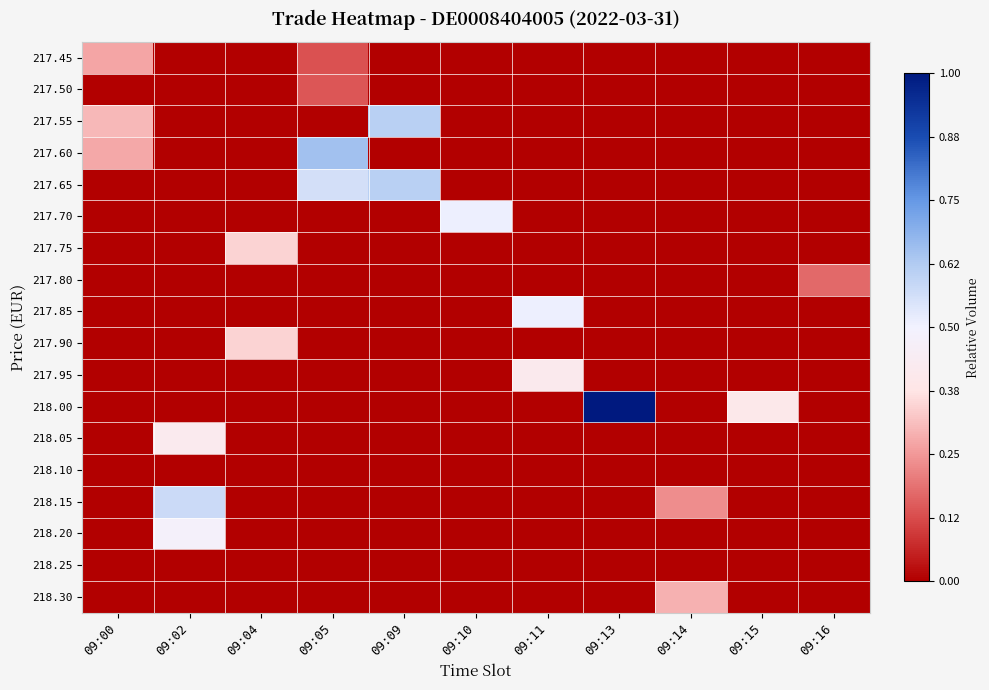

Reading left to right, transcribe all the data shown in this chart.

217.45: 09:00=0.3	09:02=0.0	09:04=0.0	09:05=0.1	09:09=0.0	09:10=0.0	09:11=0.0	09:13=0.0	09:14=0.0	09:15=0.0	09:16=0.0
217.50: 09:00=0.0	09:02=0.0	09:04=0.0	09:05=0.1	09:09=0.0	09:10=0.0	09:11=0.0	09:13=0.0	09:14=0.0	09:15=0.0	09:16=0.0
217.55: 09:00=0.3	09:02=0.0	09:04=0.0	09:05=0.0	09:09=0.6	09:10=0.0	09:11=0.0	09:13=0.0	09:14=0.0	09:15=0.0	09:16=0.0
217.60: 09:00=0.3	09:02=0.0	09:04=0.0	09:05=0.7	09:09=0.0	09:10=0.0	09:11=0.0	09:13=0.0	09:14=0.0	09:15=0.0	09:16=0.0
217.65: 09:00=0.0	09:02=0.0	09:04=0.0	09:05=0.6	09:09=0.6	09:10=0.0	09:11=0.0	09:13=0.0	09:14=0.0	09:15=0.0	09:16=0.0
217.70: 09:00=0.0	09:02=0.0	09:04=0.0	09:05=0.0	09:09=0.0	09:10=0.5	09:11=0.0	09:13=0.0	09:14=0.0	09:15=0.0	09:16=0.0
217.75: 09:00=0.0	09:02=0.0	09:04=0.3	09:05=0.0	09:09=0.0	09:10=0.0	09:11=0.0	09:13=0.0	09:14=0.0	09:15=0.0	09:16=0.0
217.80: 09:00=0.0	09:02=0.0	09:04=0.0	09:05=0.0	09:09=0.0	09:10=0.0	09:11=0.0	09:13=0.0	09:14=0.0	09:15=0.0	09:16=0.2
217.85: 09:00=0.0	09:02=0.0	09:04=0.0	09:05=0.0	09:09=0.0	09:10=0.0	09:11=0.5	09:13=0.0	09:14=0.0	09:15=0.0	09:16=0.0
217.90: 09:00=0.0	09:02=0.0	09:04=0.3	09:05=0.0	09:09=0.0	09:10=0.0	09:11=0.0	09:13=0.0	09:14=0.0	09:15=0.0	09:16=0.0
217.95: 09:00=0.0	09:02=0.0	09:04=0.0	09:05=0.0	09:09=0.0	09:10=0.0	09:11=0.4	09:13=0.0	09:14=0.0	09:15=0.0	09:16=0.0
218.00: 09:00=0.0	09:02=0.0	09:04=0.0	09:05=0.0	09:09=0.0	09:10=0.0	09:11=0.0	09:13=1.0	09:14=0.0	09:15=0.4	09:16=0.0
218.05: 09:00=0.0	09:02=0.4	09:04=0.0	09:05=0.0	09:09=0.0	09:10=0.0	09:11=0.0	09:13=0.0	09:14=0.0	09:15=0.0	09:16=0.0
218.10: 09:00=0.0	09:02=0.0	09:04=0.0	09:05=0.0	09:09=0.0	09:10=0.0	09:11=0.0	09:13=0.0	09:14=0.0	09:15=0.0	09:16=0.0
218.15: 09:00=0.0	09:02=0.6	09:04=0.0	09:05=0.0	09:09=0.0	09:10=0.0	09:11=0.0	09:13=0.0	09:14=0.2	09:15=0.0	09:16=0.0
218.20: 09:00=0.0	09:02=0.5	09:04=0.0	09:05=0.0	09:09=0.0	09:10=0.0	09:11=0.0	09:13=0.0	09:14=0.0	09:15=0.0	09:16=0.0
218.25: 09:00=0.0	09:02=0.0	09:04=0.0	09:05=0.0	09:09=0.0	09:10=0.0	09:11=0.0	09:13=0.0	09:14=0.0	09:15=0.0	09:16=0.0
218.30: 09:00=0.0	09:02=0.0	09:04=0.0	09:05=0.0	09:09=0.0	09:10=0.0	09:11=0.0	09:13=0.0	09:14=0.3	09:15=0.0	09:16=0.0